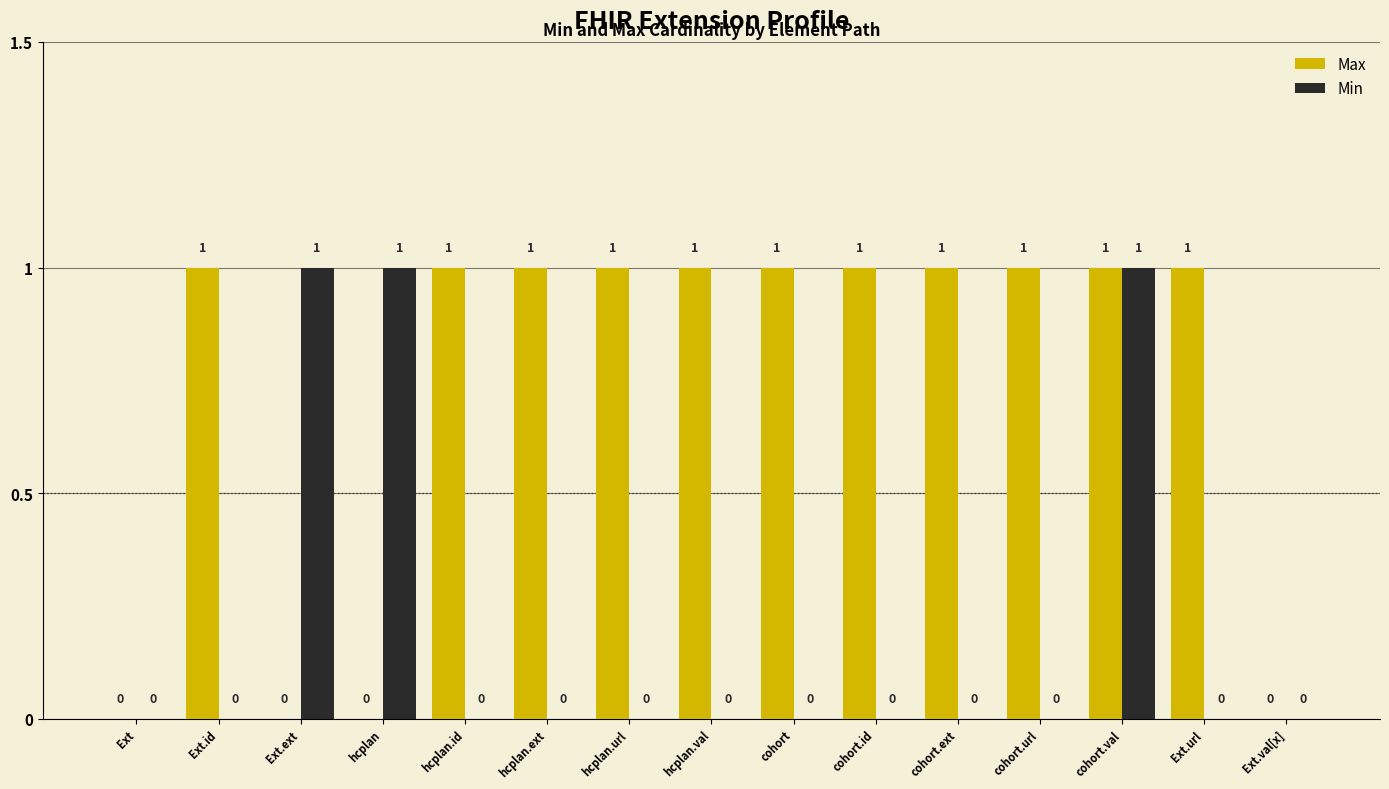

How many groups of bars are there?

15